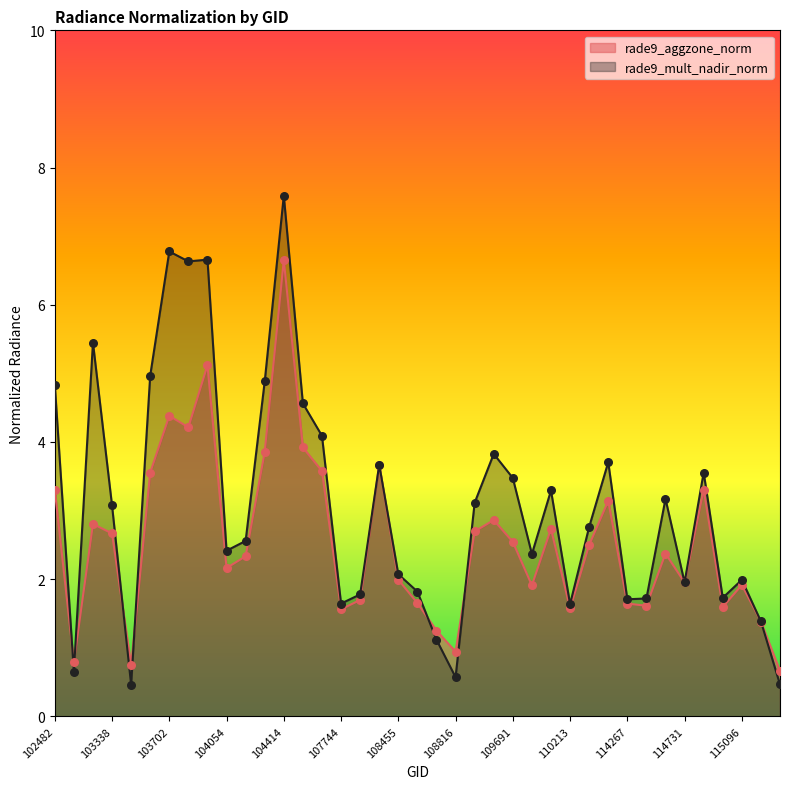

Which series contains the highest Y value?

rade9_mult_nadir_norm